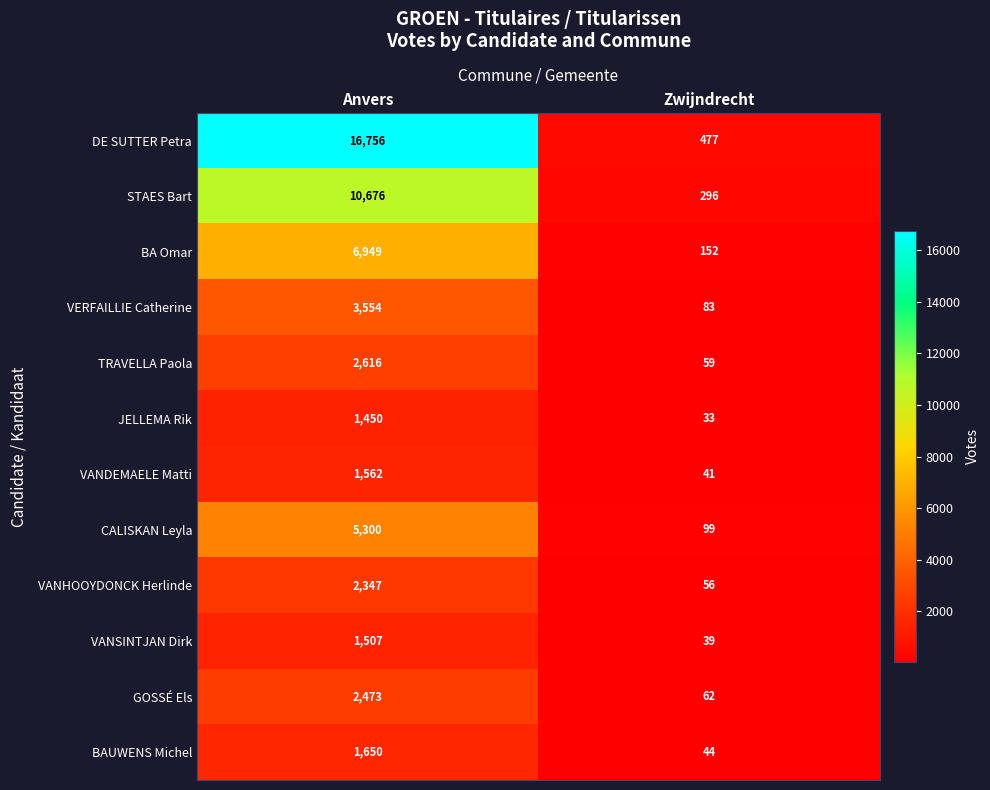

What is the sum of the VERFAILLIE Catherine values at Zwijndrecht and Anvers?

3637